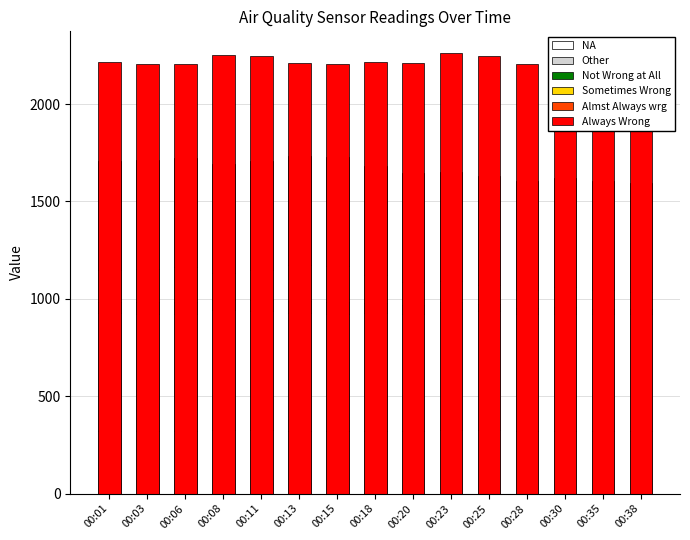

Reading left to right, list all the values displayed in this chart.

NA: 322.0	320.7	320.7	327.9	326.9	321.9	320.7	322.7	321.3	328.8	326.6	320.8	320.8	320.9	320.9
Other: 603.8	601.3	601.3	614.9	612.9	603.5	601.4	605.1	602.4	616.6	612.3	601.6	601.6	601.6	601.7
Not Wrong at All: 57.5	61.2	63.4	50.5	55.3	63.6	61.4	52.1	42.7	38.7	34.4	32.8	35.6	28.0	24.5
Sometimes Wrong: 164.2	170.8	177.7	140.2	153.2	186.5	185.5	144.3	119.8	107.7	98.5	92.0	101.5	96.8	88.5
Almst Always wrg: 560.0	560.0	560.0	560.0	560.0	560.0	560.0	560.0	560.0	560.0	560.0	560.0	560.0	560.0	560.0
Always Wrong: 2214.1	2204.8	2204.8	2254.5	2247.3	2212.8	2205.0	2218.8	2208.8	2260.8	2245.1	2205.7	2205.7	2205.9	2206.2